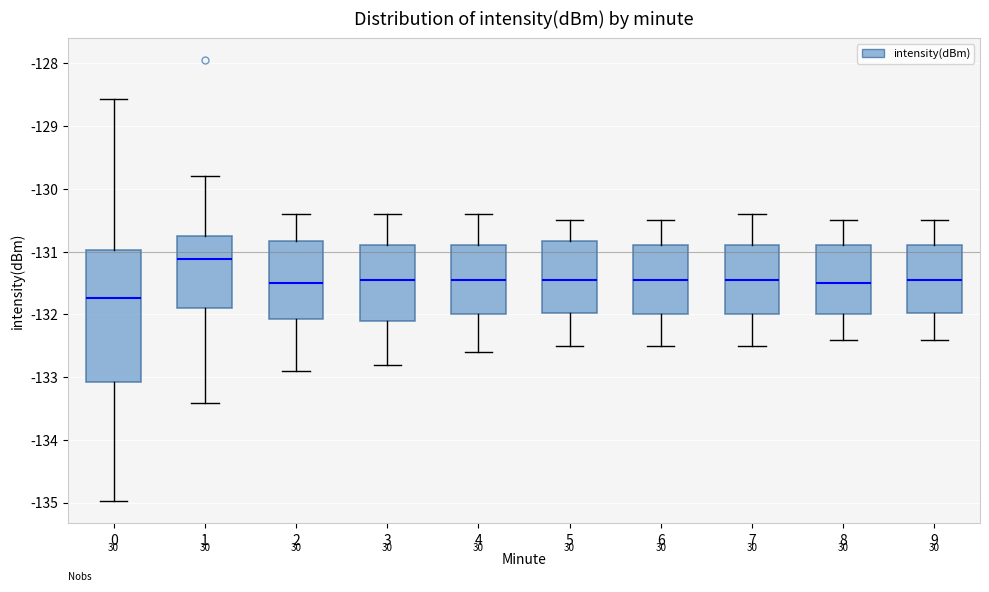

Comparing the boxes themselves (not the whiskers), which one is the tallest?

0